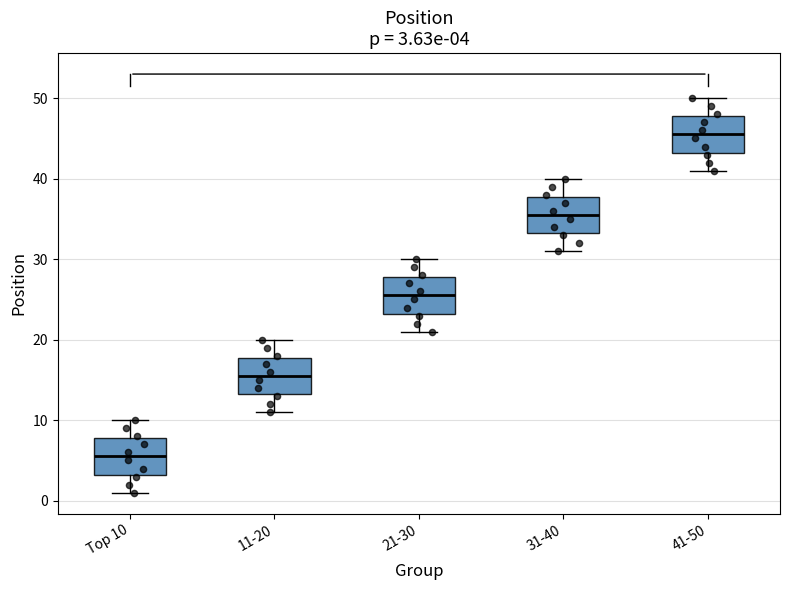

Which box's median line is the lowest?

Top 10